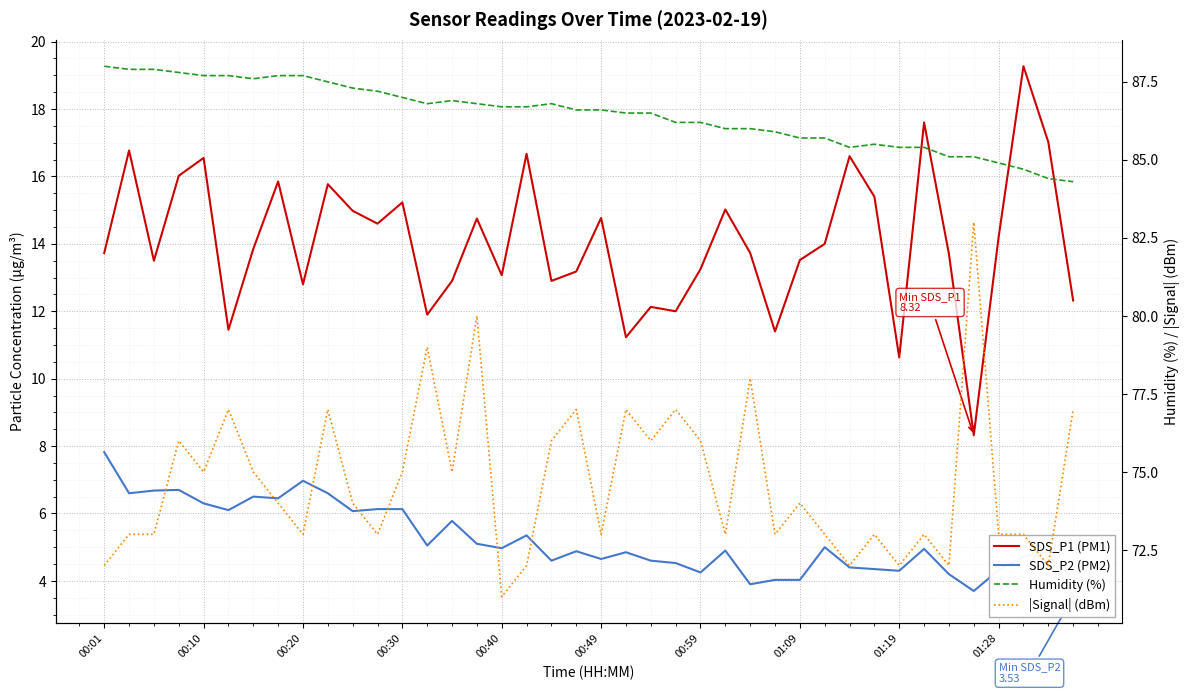

How many distinct data groups are displayed?

4